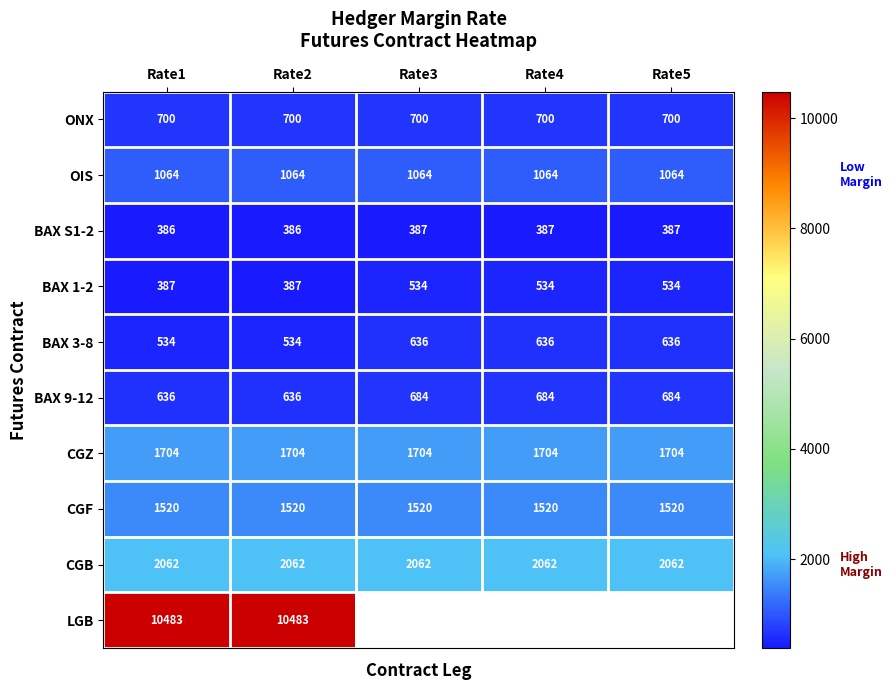

What is the difference between the highest and lowest values at Rate2?

10097